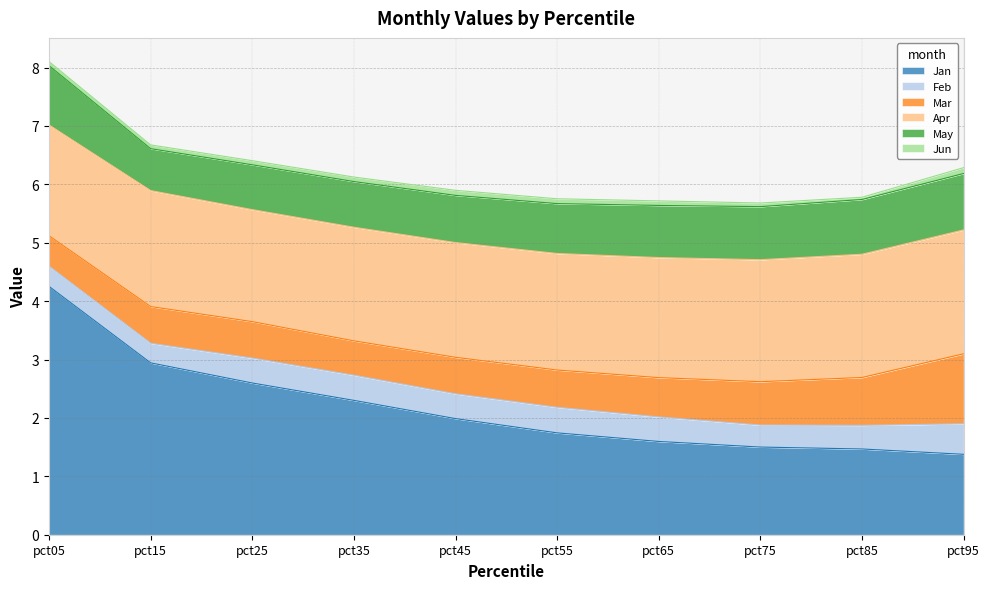

Between pct25 and pct75, which series saw the biggest shift?

Jan